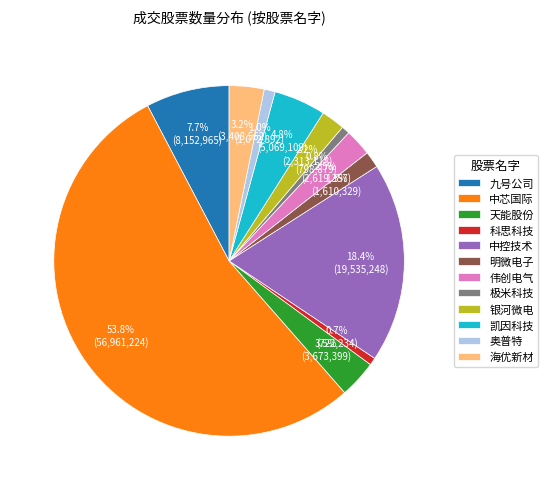

Does 银河微电 account for over 50% of the chart?

No